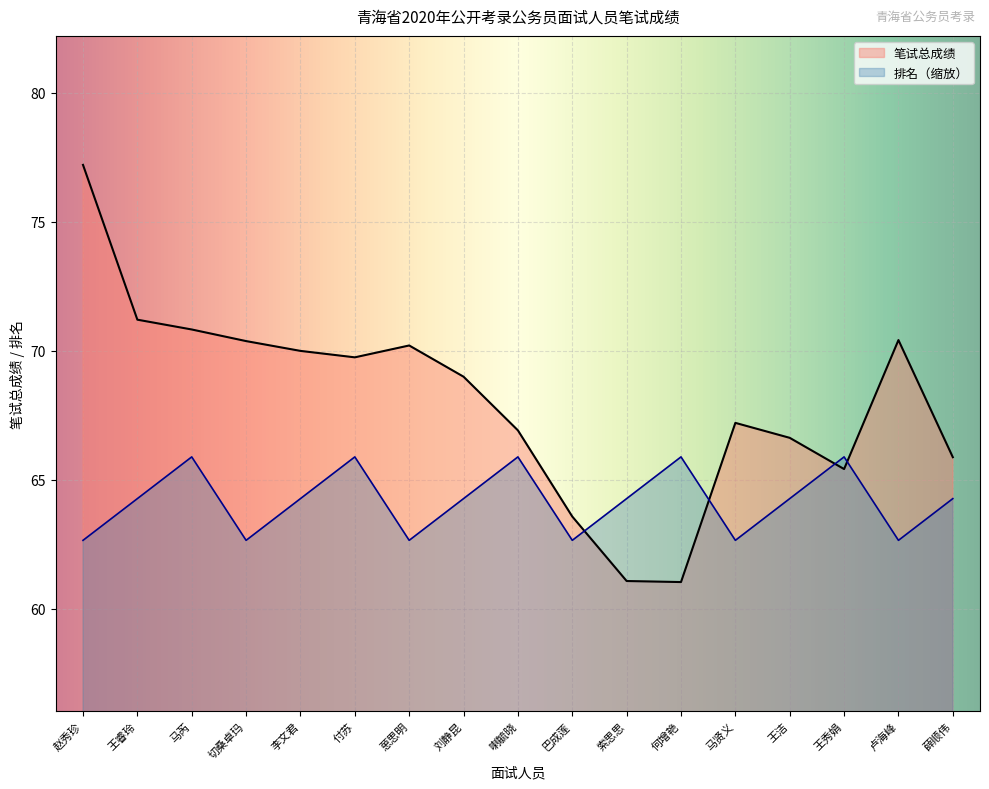

What is the label of the 5th point from the left?

李文君